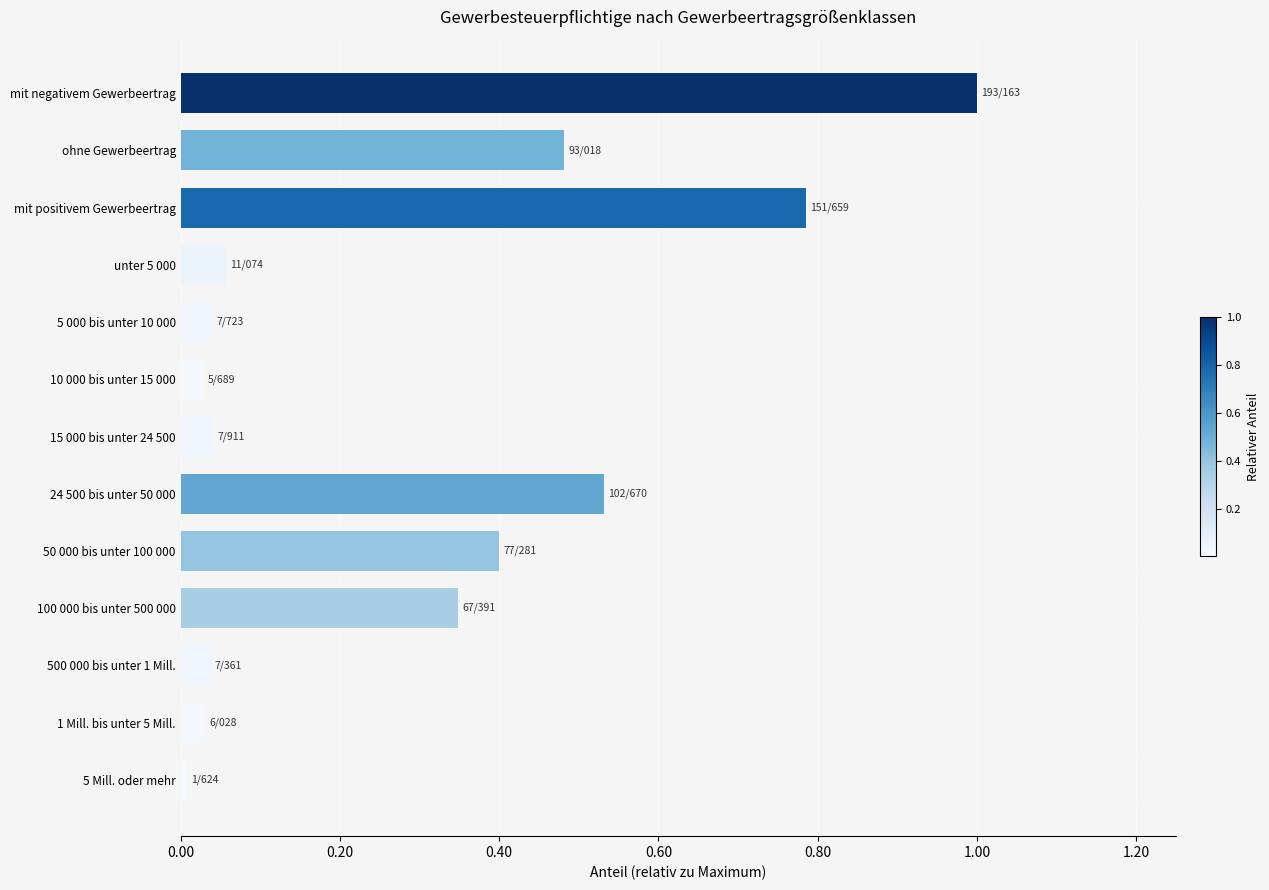

Does the chart contain any negative values?

No